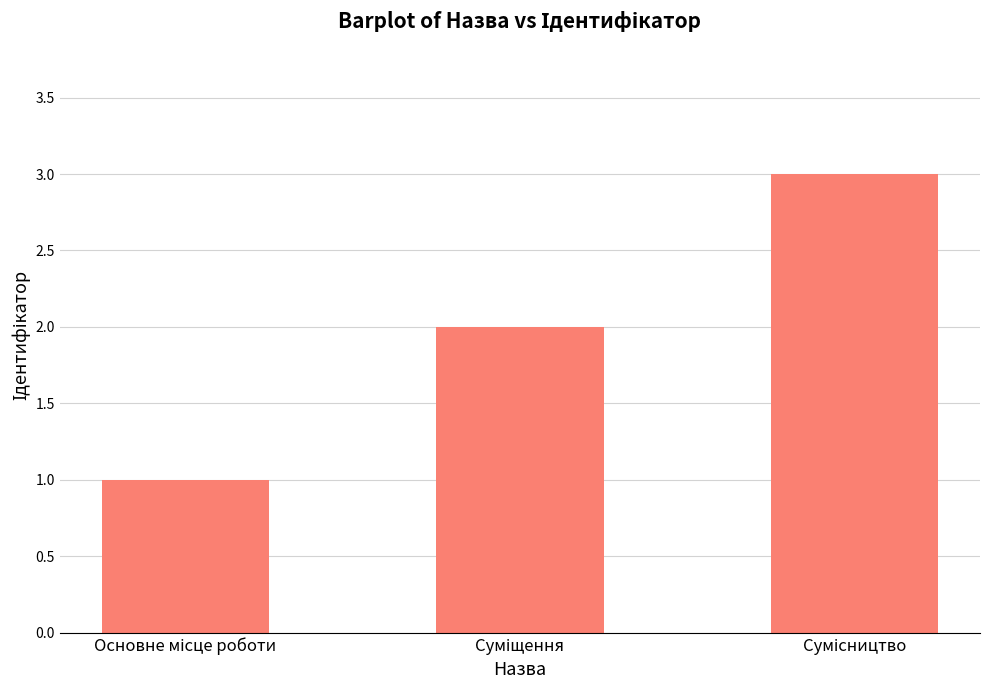

What is the maximum value shown in the chart?

3